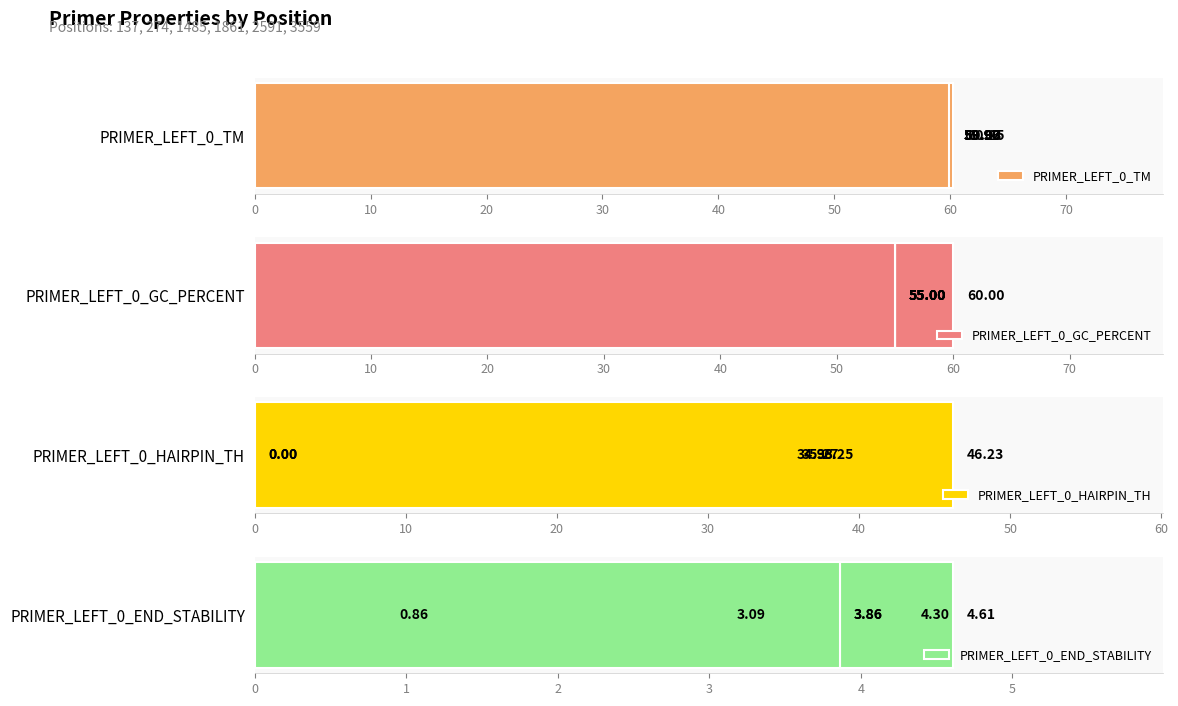

What is the sum of all PRIMER_LEFT_0_END_STABILITY values?

20.6